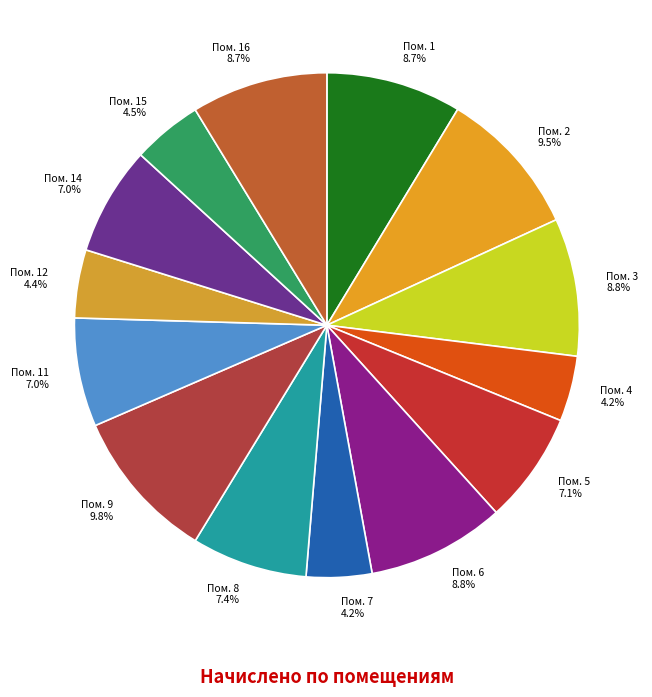

How many segments does this pie chart have?

14